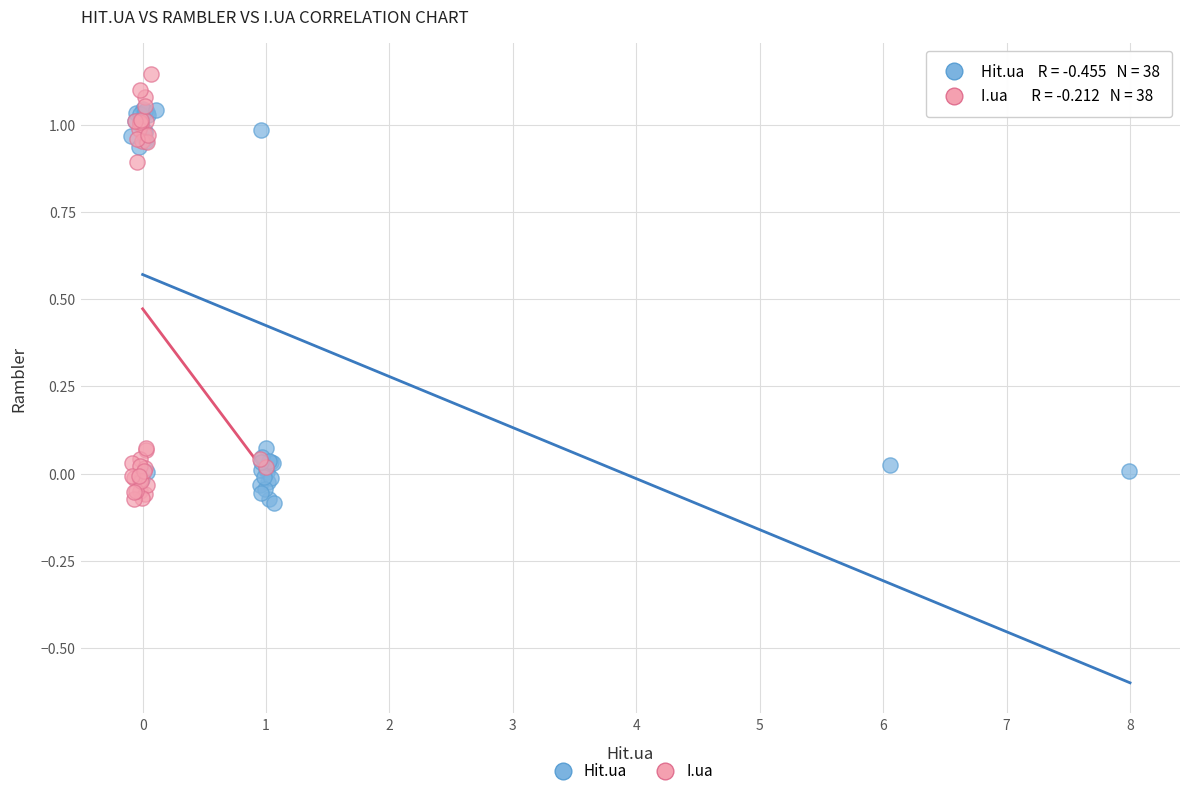

Which series reaches the maximum Y coordinate?

I.ua